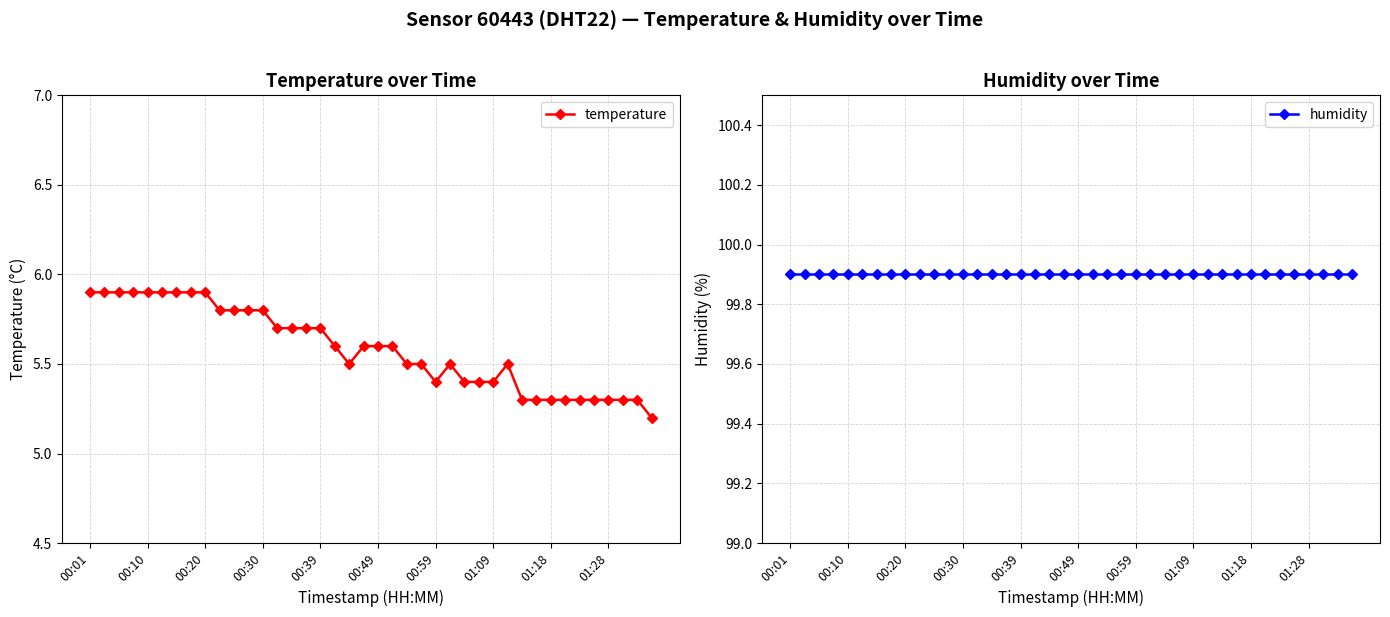

Which has a higher value, 30 or 00:01?

00:01